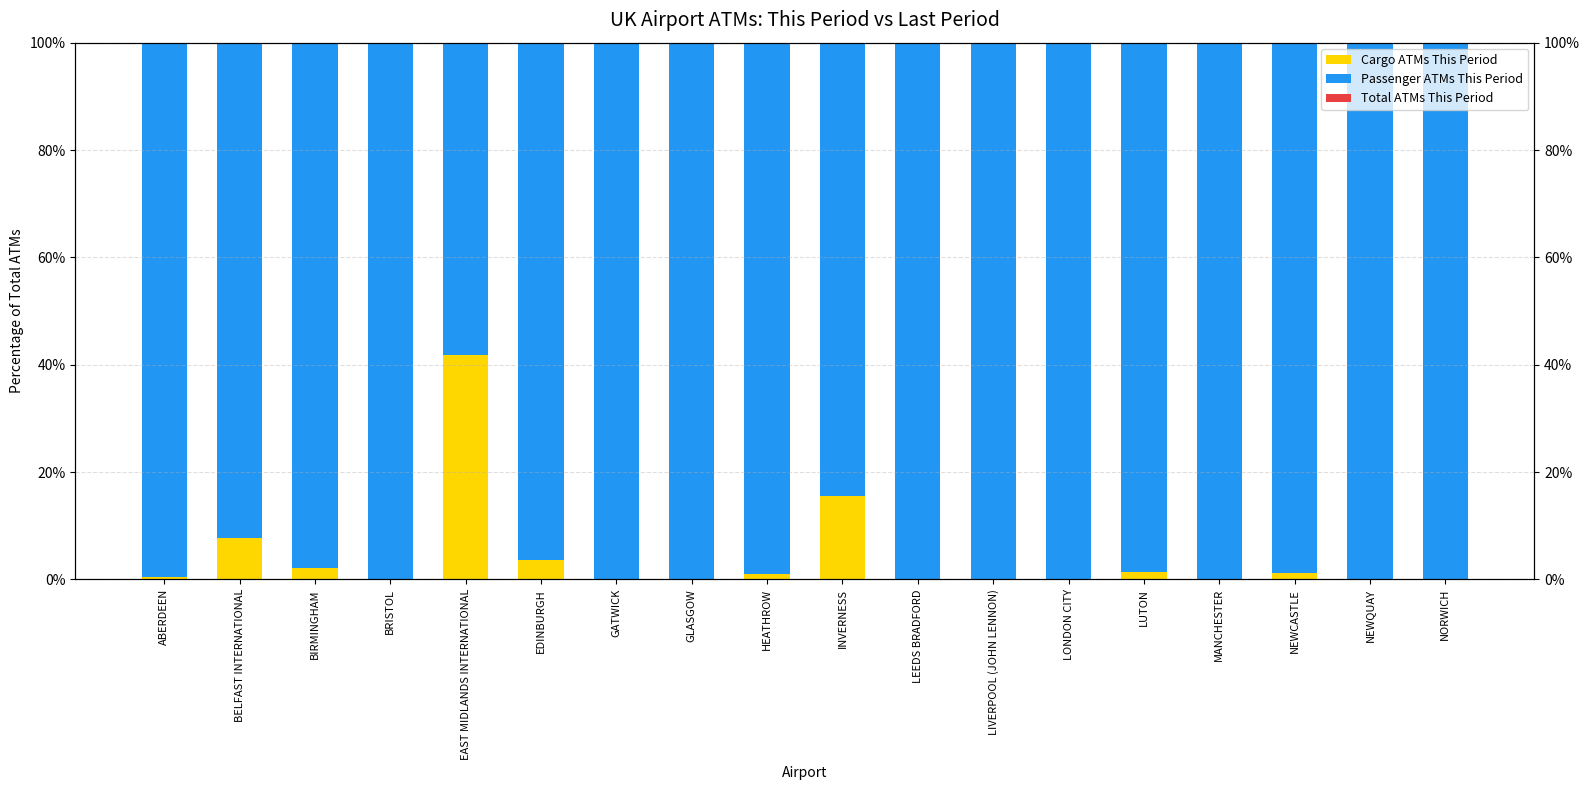

List the series in order of their peak value, lowest first.

Total ATMs This Period, Cargo ATMs This Period, Passenger ATMs This Period